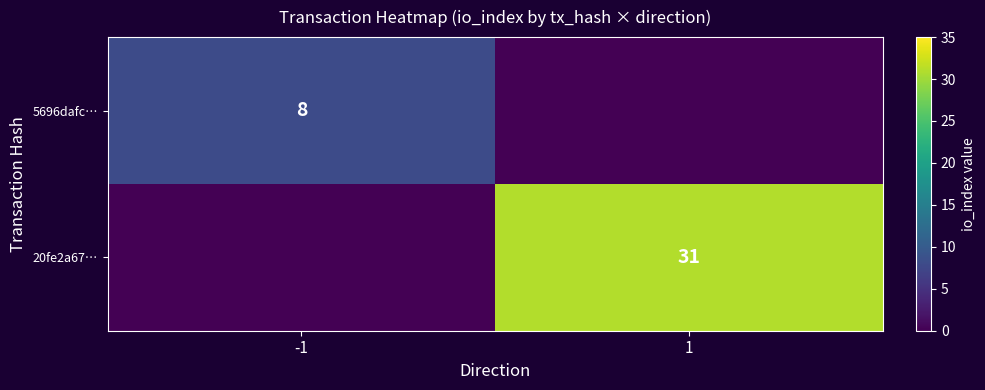

Is it true that 5696dafc… equals 14 at -1?

False